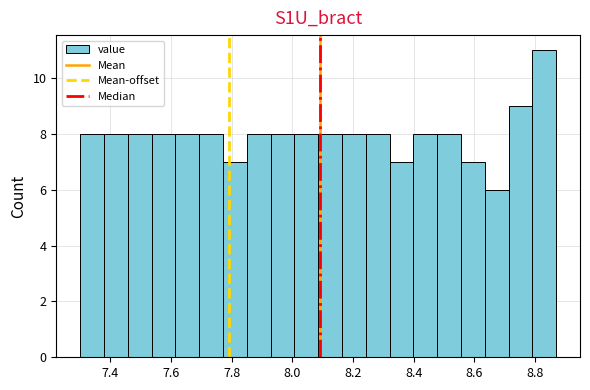

Around what value on the x-axis is the tallest bar? Give the approximate position of its centre, as read against the axis.

8.84